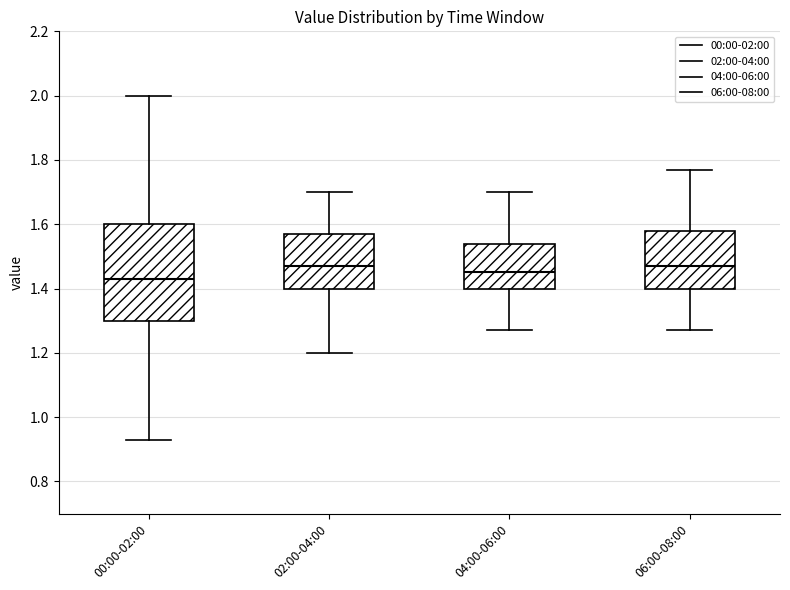

Where is the lower edge of the box for 04:00-06:00 on the y-axis? The values are not printed on the chart, so give them approximately, as read against the axis.

1.40